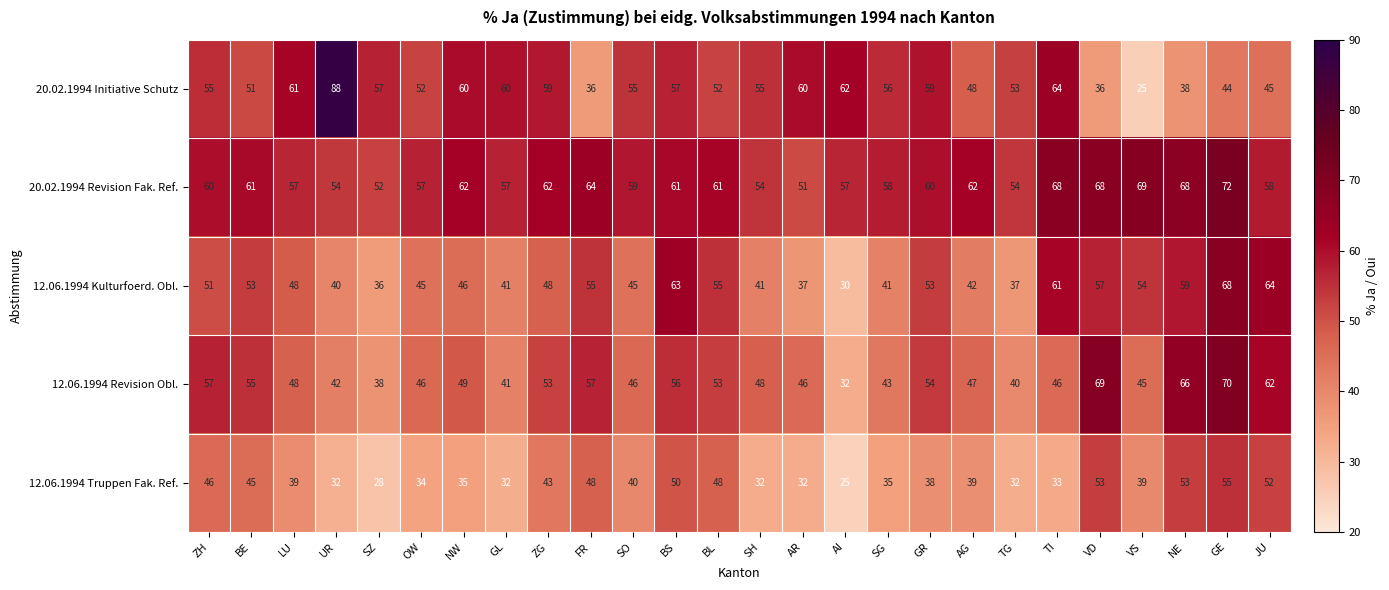

The value of 12.06.1994 Kulturfoerd. Obl. at AI is 21. True or false?

False